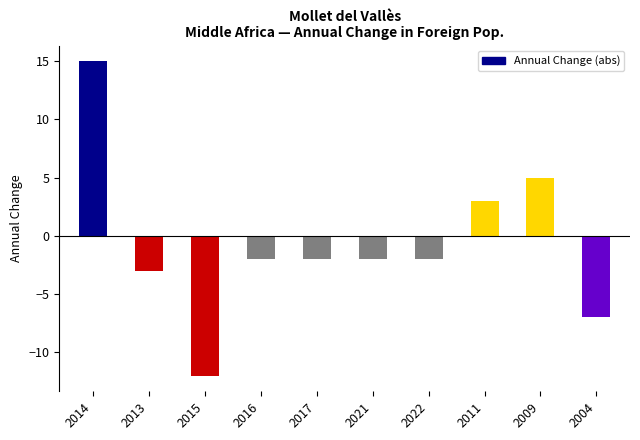

The value at 2022 is -2. True or false?

True